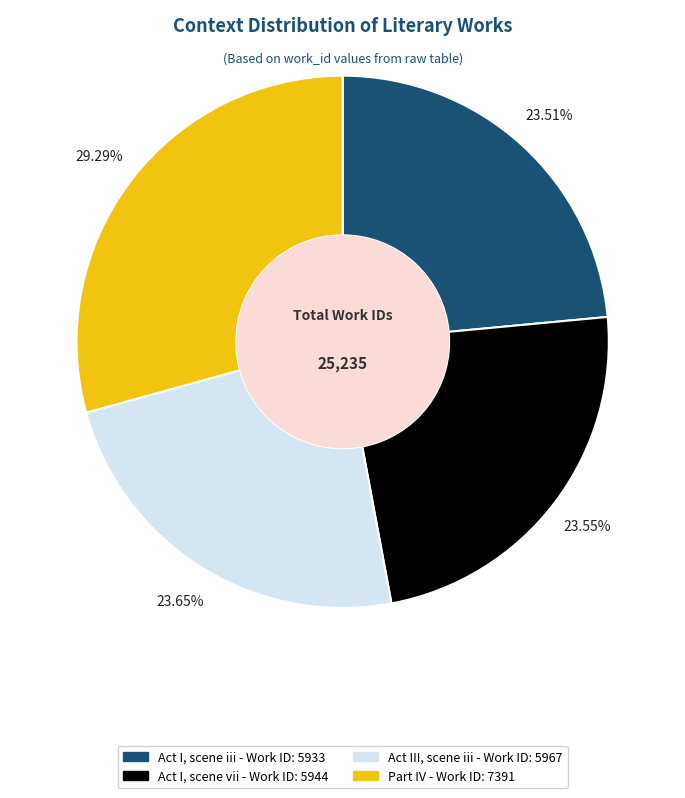

How many slices are in this pie chart?

4